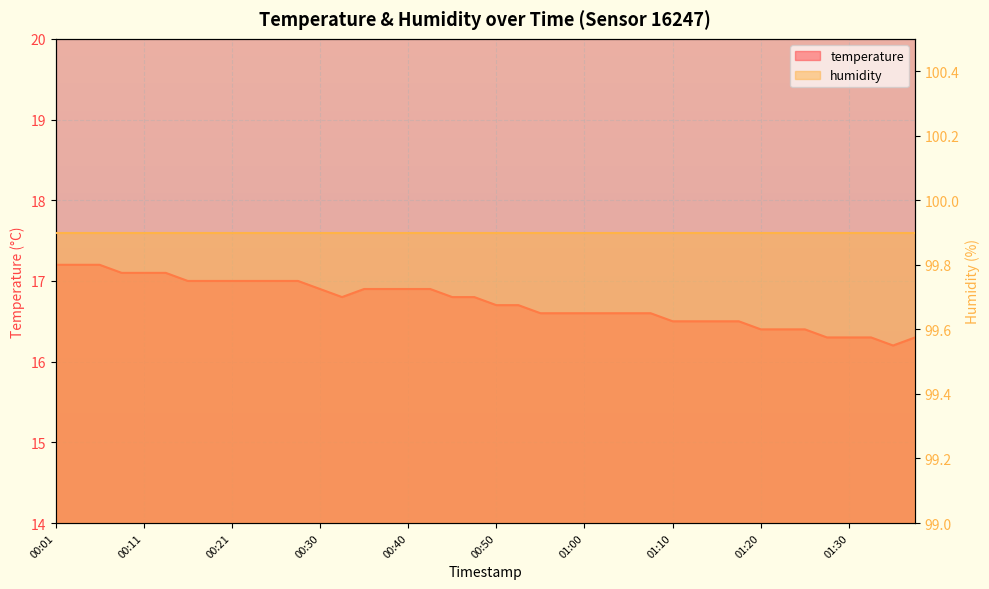

Rank the categories by value from highest to lowest.

00:01, 00:03, 00:06, 00:08, 00:11, 00:13, 00:16, 00:18, 00:21, 00:23, 00:26, 00:28, 00:30, 00:35, 00:38, 00:40, 00:43, 00:33, 00:45, 00:48, 00:50, 00:53, 00:55, 00:58, 01:00, 01:03, 01:05, 01:08, 01:10, 01:13, 01:15, 01:18, 01:20, 01:23, 01:25, 01:27, 01:30, 01:32, 01:37, 01:35